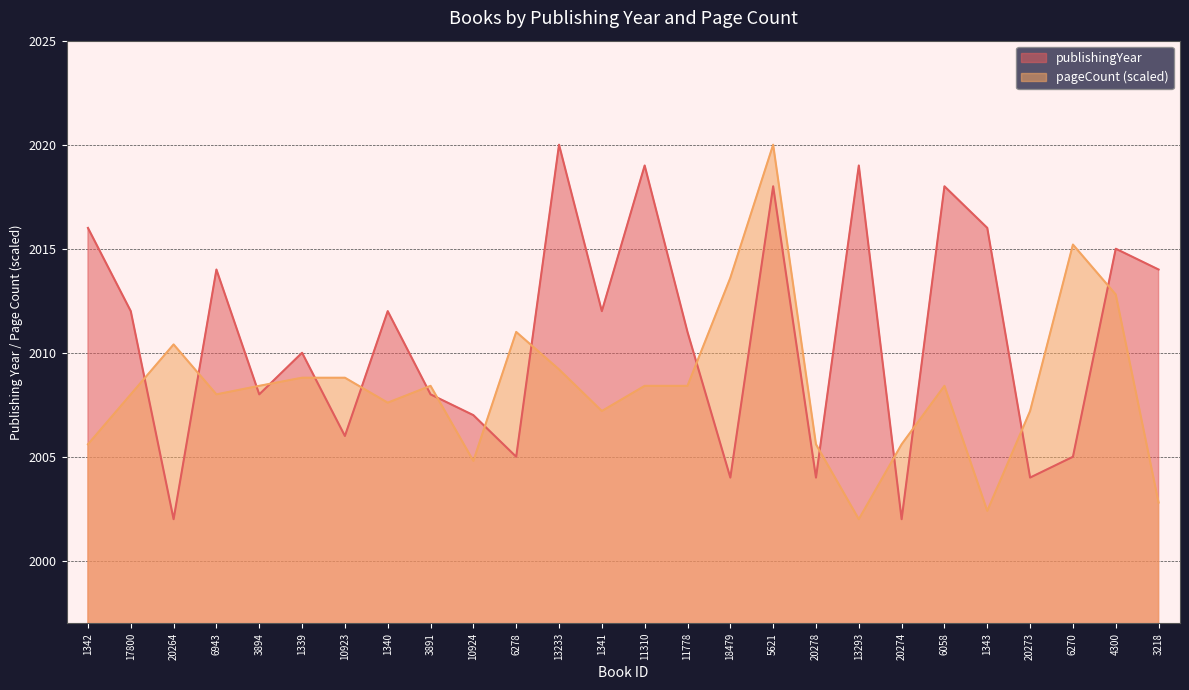

How many values exceed 2012?

10